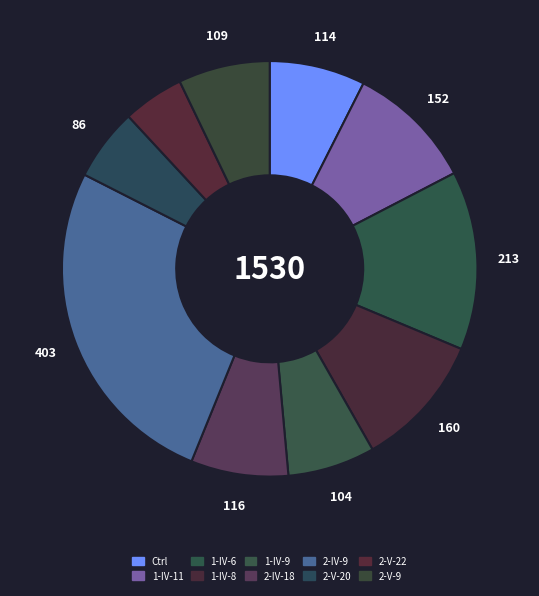

Is it true that 1-IV-11 is 10% of the pie?

True